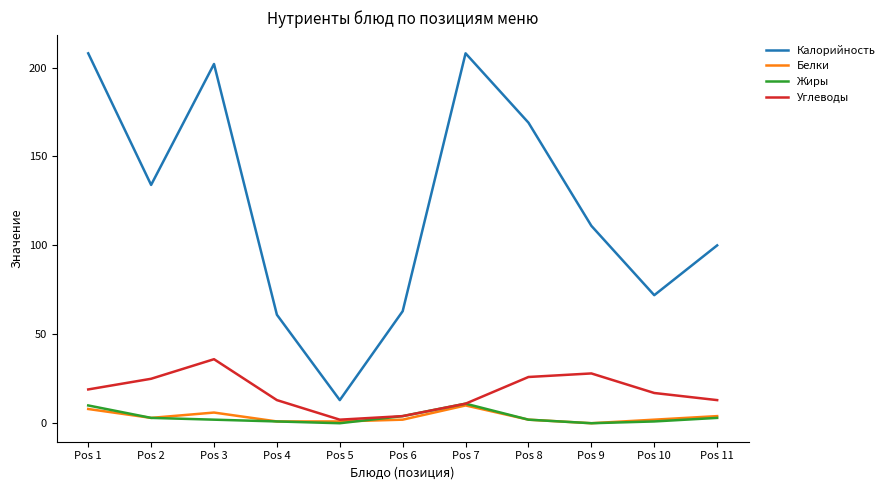

The value of Калорийность at Pos 10 is 72. True or false?

True